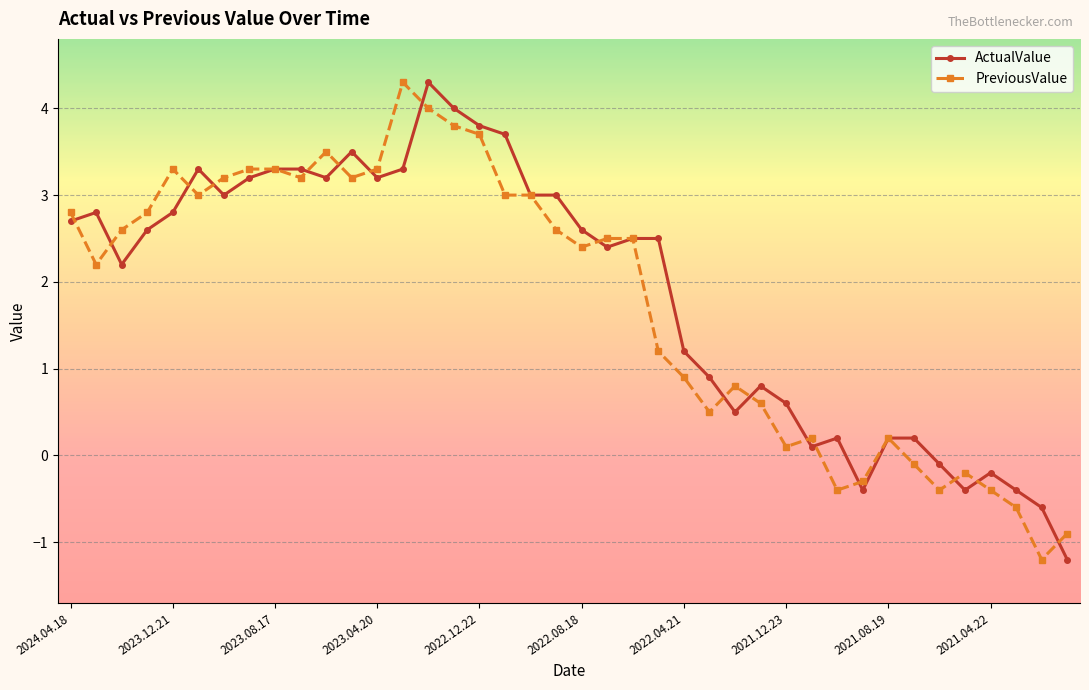

True or false: PreviousValue has more than 0 points higher than both neighbors.

True